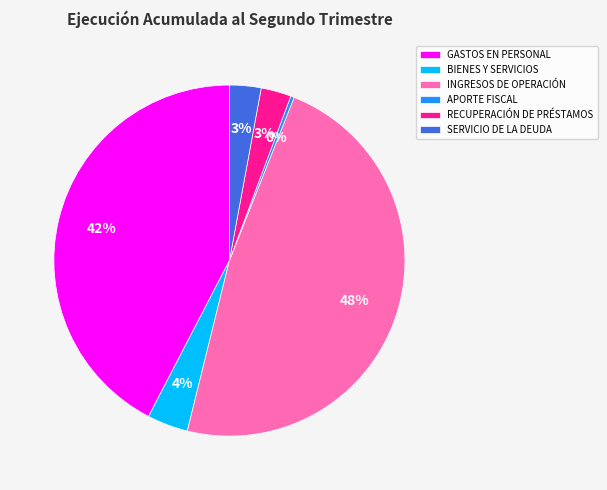

Count the number of slices in the pie.

6